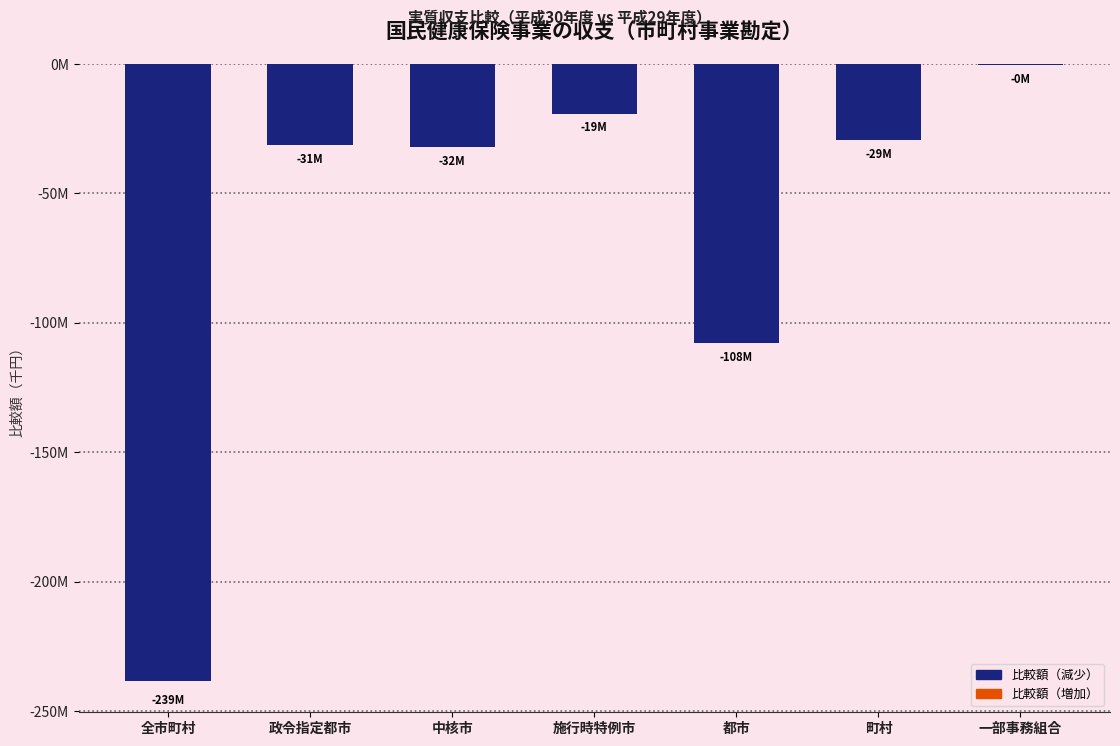

Are the bars horizontal?

No